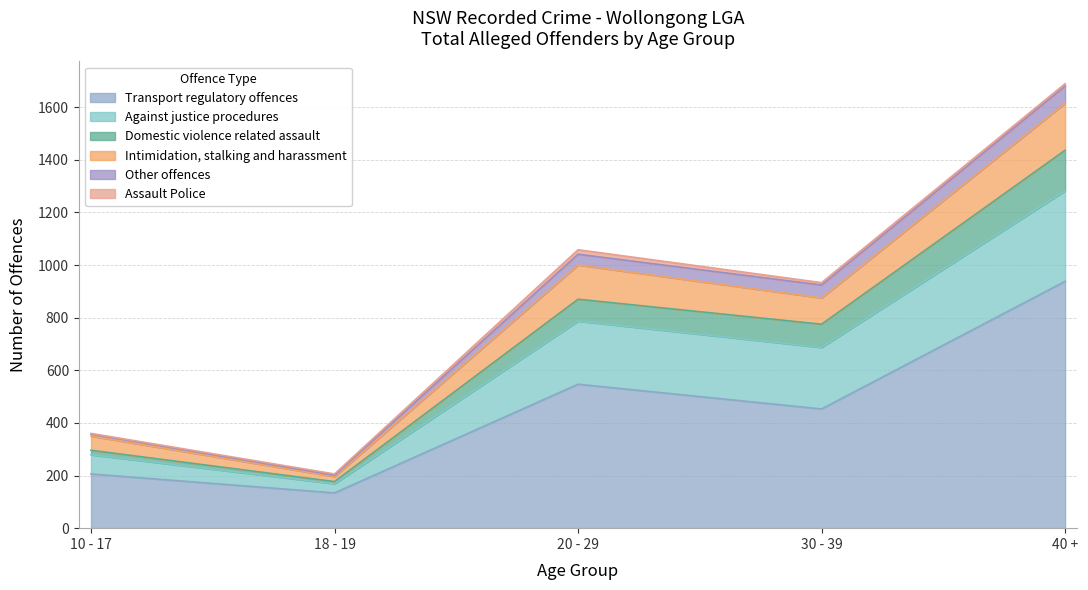

Does the chart display data point markers on the line(s)?

No